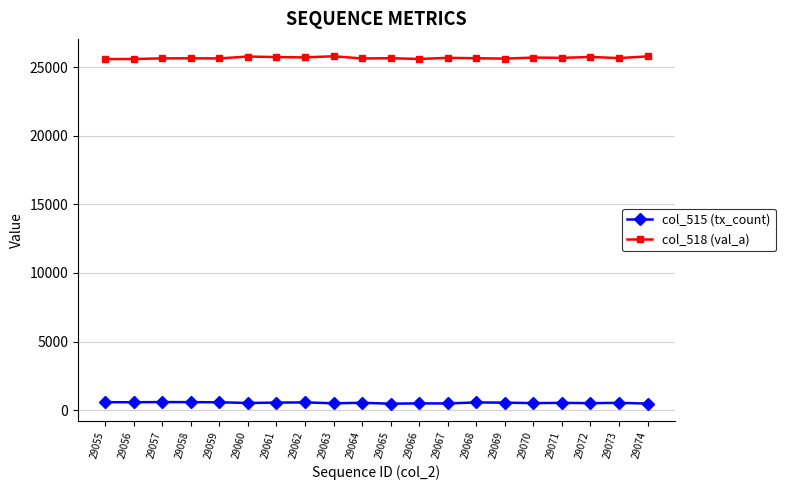

True or false: col_518 (val_a) has more than 1 interior local peaks.

True